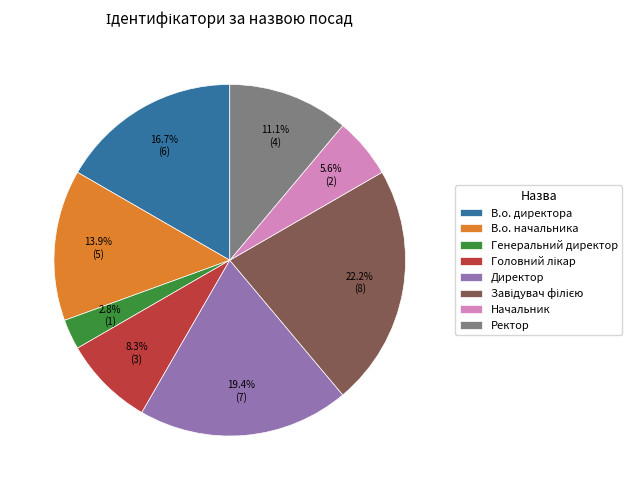

What percentage is the В.о. директора slice, to the nearest percent?

17%